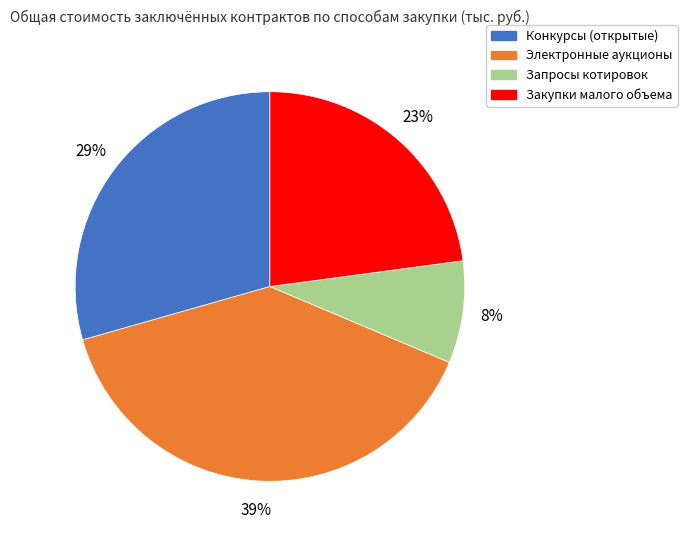

True or false: Запросы котировок accounts for 8% of the total.

True